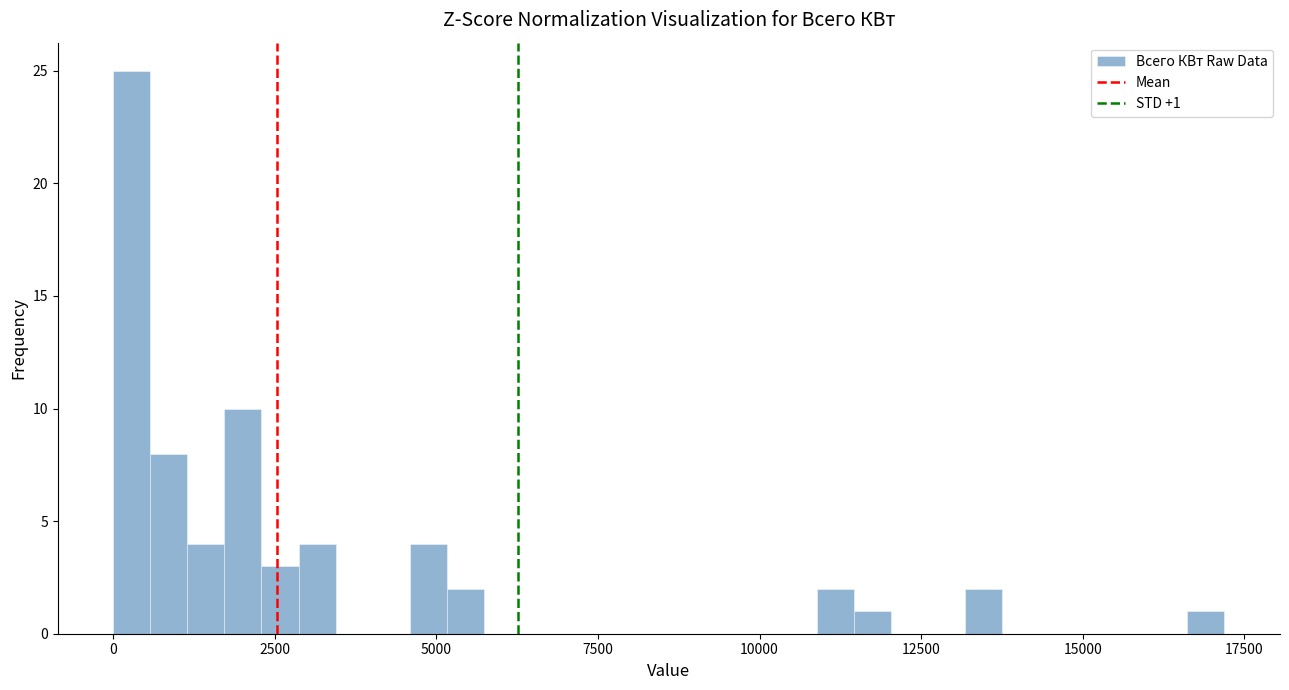

Read against the x-axis, roughly where is the centre of the tallest bar?

500